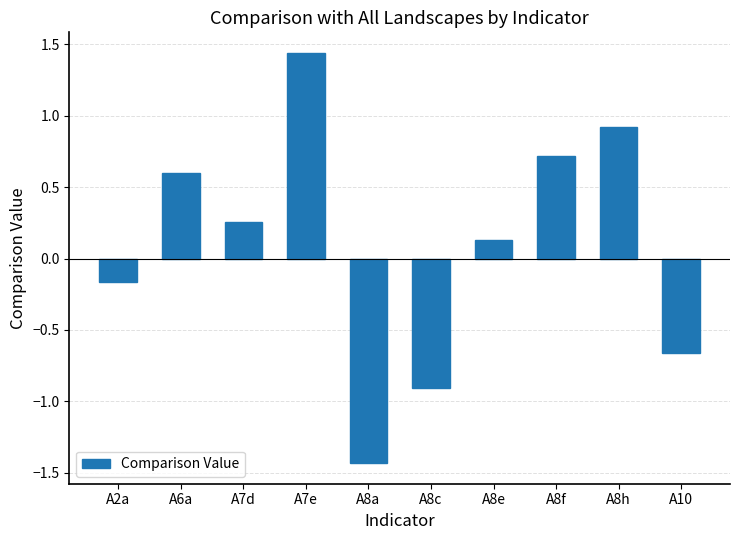

What is the label of the 8th bar from the left?

A8f